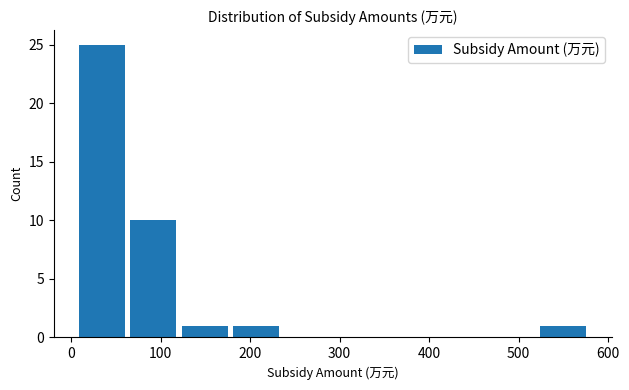

Reading left to right, list every bar in this chart as the range it spans on the x-axis followed by its height. Neither the bar edges nor the heights are printed on the chart, so give them approximately, as read against the axes.

10 to 60: 25
60 to 120: 10
120 to 180: 1
180 to 240: 1
240 to 290: 0
290 to 350: 0
350 to 410: 0
410 to 460: 0
460 to 520: 0
520 to 580: 1